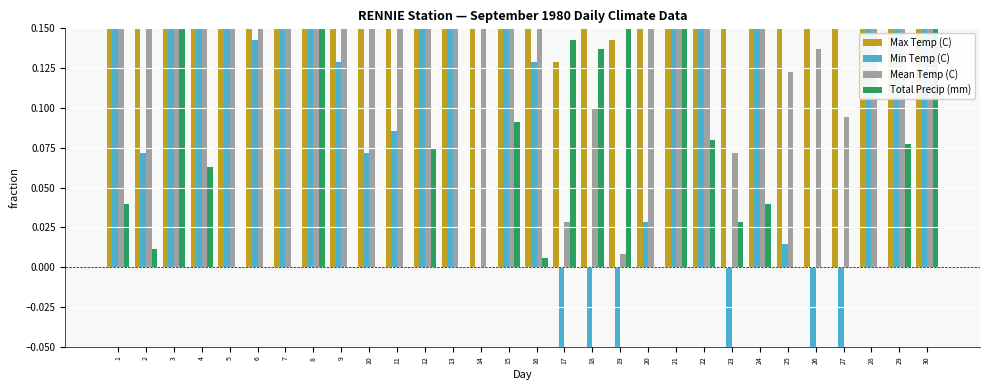

Reading left to right, extract all data points from this chart.

Max Temp (C): 0.5	0.6	0.6	0.5	0.6	0.8	0.9	0.6	0.5	0.7	0.6	0.4	0.5	0.5	0.5	0.3	0.1	0.3	0.1	0.3	0.4	0.3	0.2	0.3	0.2	0.4	0.4	0.6	0.6	0.7
Min Temp (C): 0.2	0.1	0.4	0.3	0.2	0.1	0.4	0.4	0.1	0.1	0.1	0.3	0.3	0.0	0.3	0.1	-0.1	-0.1	-0.1	0.0	0.2	0.2	-0.1	0.2	0.0	-0.1	-0.2	0.2	0.2	0.2
Mean Temp (C): 0.4	0.3	0.5	0.4	0.4	0.5	0.6	0.5	0.3	0.4	0.3	0.4	0.4	0.3	0.4	0.2	0.0	0.1	0.0	0.2	0.3	0.2	0.1	0.2	0.1	0.1	0.1	0.4	0.4	0.4
Total Precip (mm): 0.0	0.0	0.6	0.1	0.0	0.0	0.0	0.5	0.0	0.0	0.0	0.1	0.0	0.0	0.1	0.0	0.1	0.1	0.4	0.0	0.8	0.1	0.0	0.0	0.0	0.0	0.0	0.0	0.1	0.2